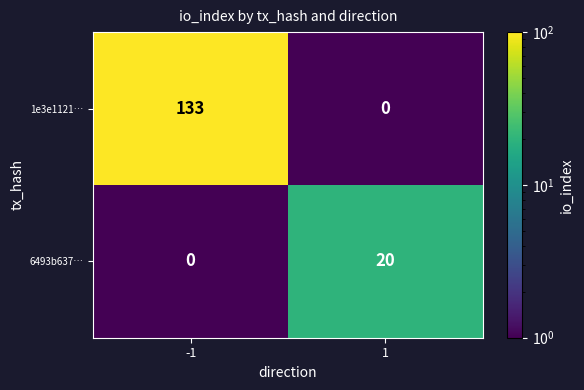

Which series has the largest range (max minus min)?

1e3e1121…